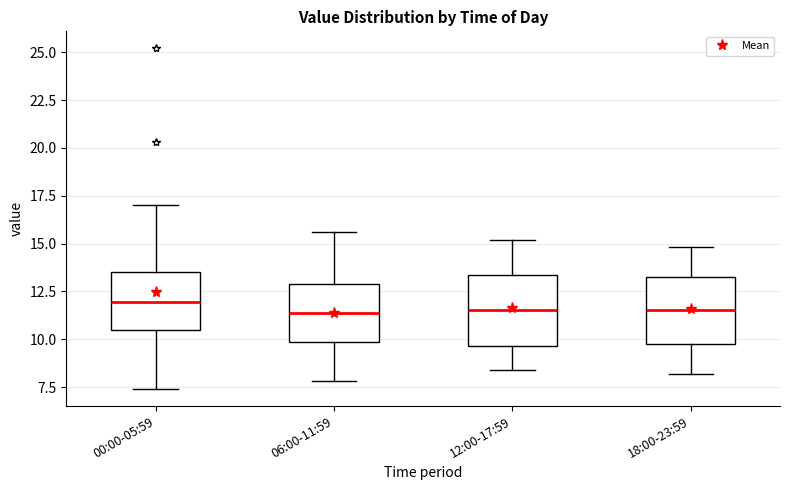

Reading left to right, read every box against the y-axis: the position of its median line, the range the box covers, and the ends of its whiskers. The values are not printed on the chart, so give them approximately, as read against the axis.

00:00-05:59: median 12.0, box 10.5 to 13.5, whiskers 7.5 to 17.0
06:00-11:59: median 11.5, box 10.0 to 13.0, whiskers 8.0 to 15.5
12:00-17:59: median 11.5, box 9.5 to 13.5, whiskers 8.5 to 15.0
18:00-23:59: median 11.5, box 10.0 to 13.5, whiskers 8.0 to 15.0